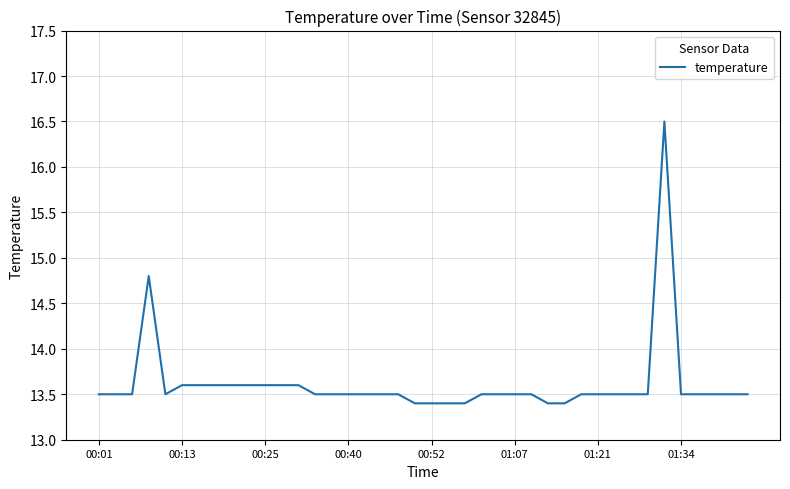

Reading left to right, extract all data points from this chart.

13.5	13.5	13.5	14.8	13.5	13.6	13.6	13.6	13.6	13.6	13.6	13.6	13.6	13.5	13.5	13.5	13.5	13.5	13.5	13.4	13.4	13.4	13.4	13.5	13.5	13.5	13.5	13.4	13.4	13.5	13.5	13.5	13.5	13.5	16.5	13.5	13.5	13.5	13.5	13.5